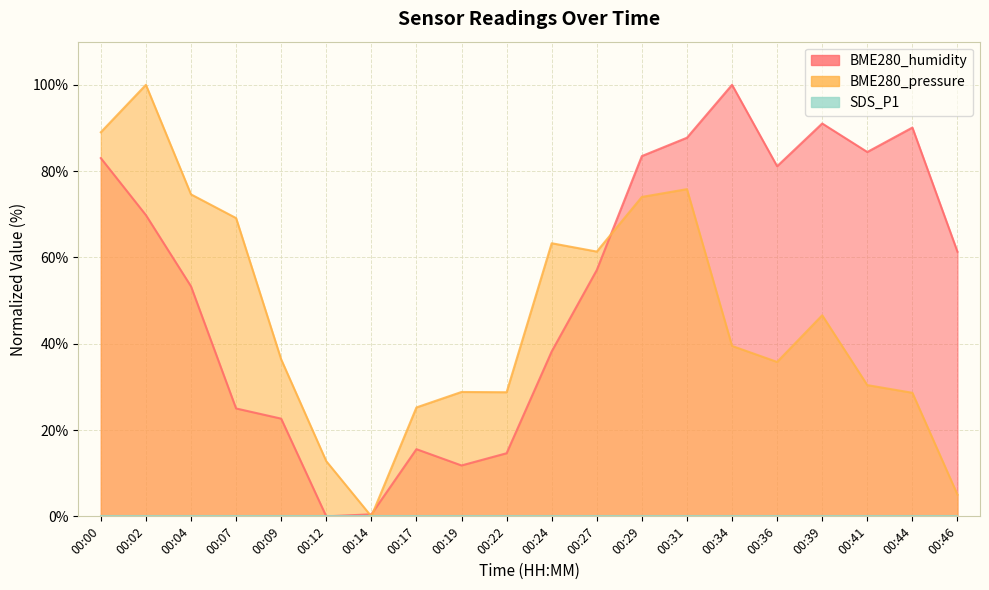

At how many categories does at least one series exceed 27?

17